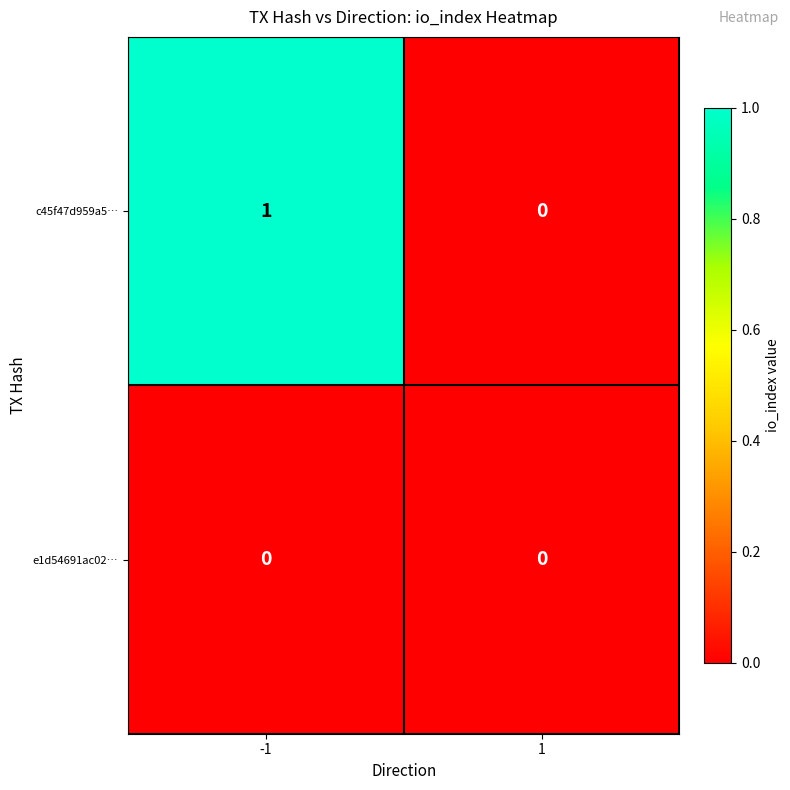

Which series has the largest total across all categories?

c45f47d959a5…